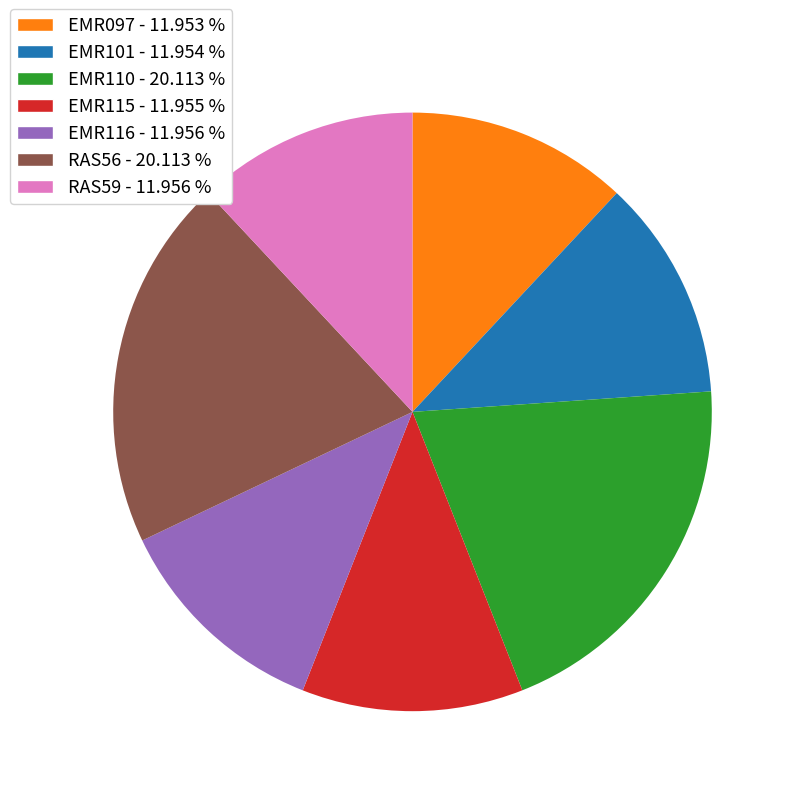

Combined, do EMR115 - 11.955 % and RAS56 - 20.113 % account for over 50%?

No